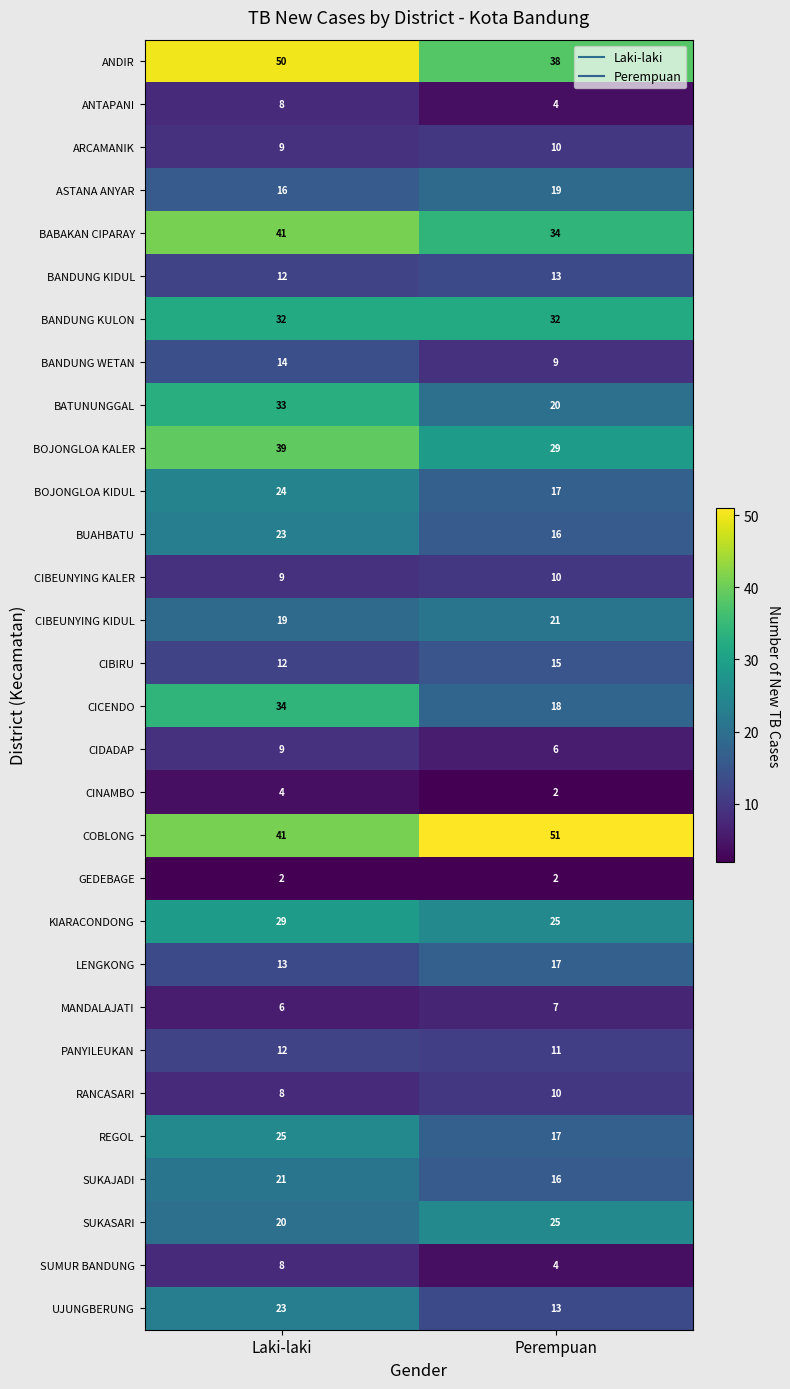

What is the sum of the CICENDO values at Laki-laki and Perempuan?

52